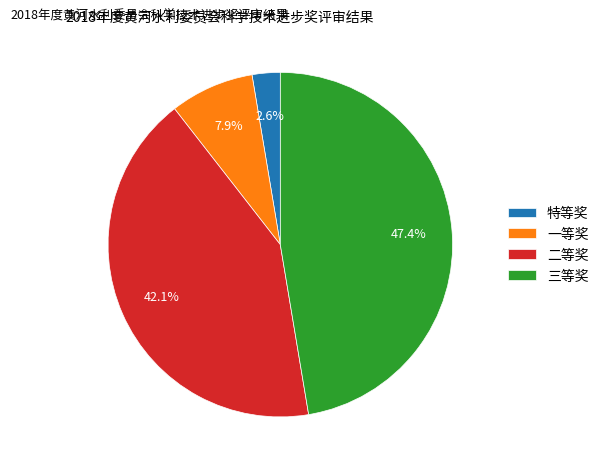

Rank the categories by value from highest to lowest.

三等奖, 二等奖, 一等奖, 特等奖